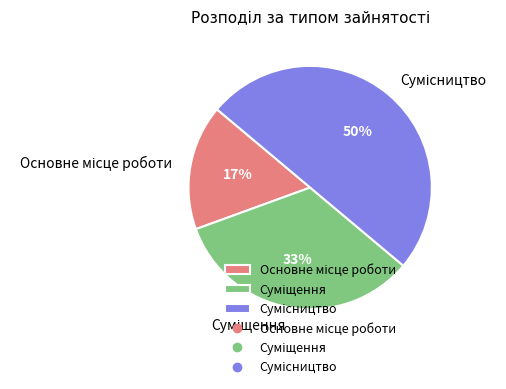

To the nearest percent, what is the average slice percentage?

33%